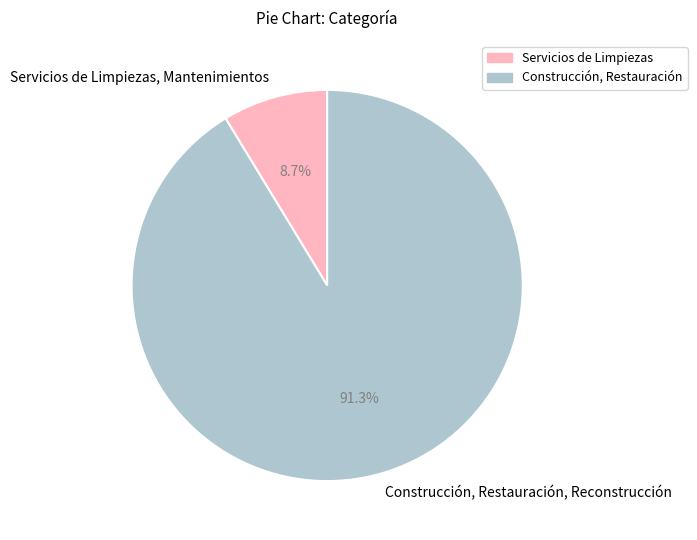

What percentage is the Servicios de Limpiezas, Mantenimientos slice, to the nearest percent?

9%